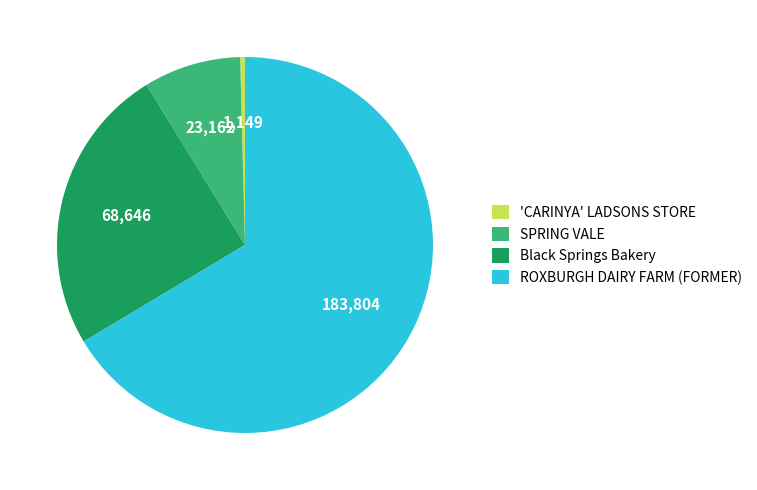

Rank the categories by value from highest to lowest.

ROXBURGH DAIRY FARM (FORMER), Black Springs Bakery, SPRING VALE, 'CARINYA' LADSONS STORE